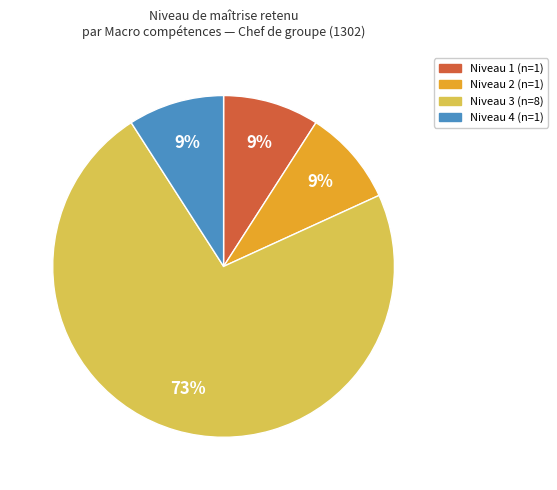

Is there any slice that represents more than half of the pie?

Yes